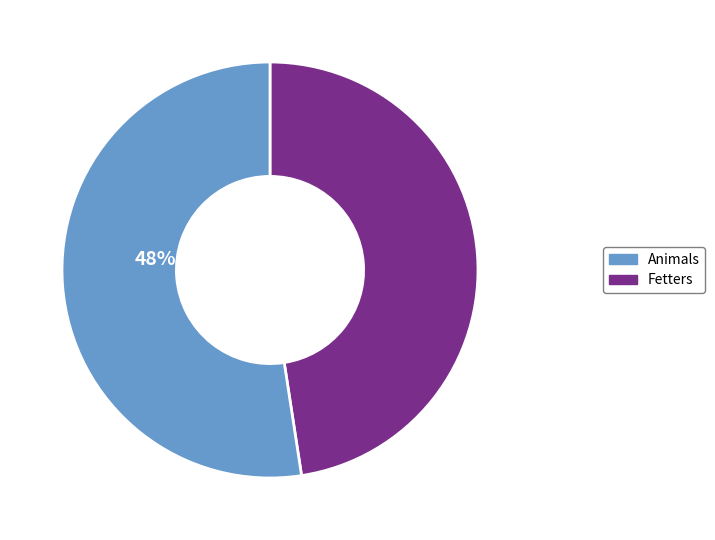

What percentage is the Animals slice, to the nearest percent?

52%